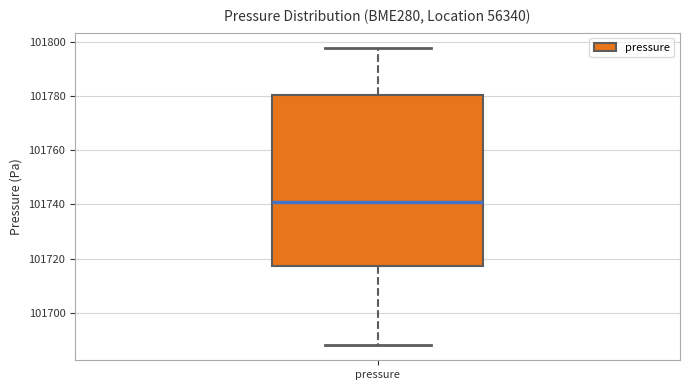

Where does the median line of the box for pressure sit on the y-axis? The values are not printed on the chart, so give them approximately, as read against the axis.

101740